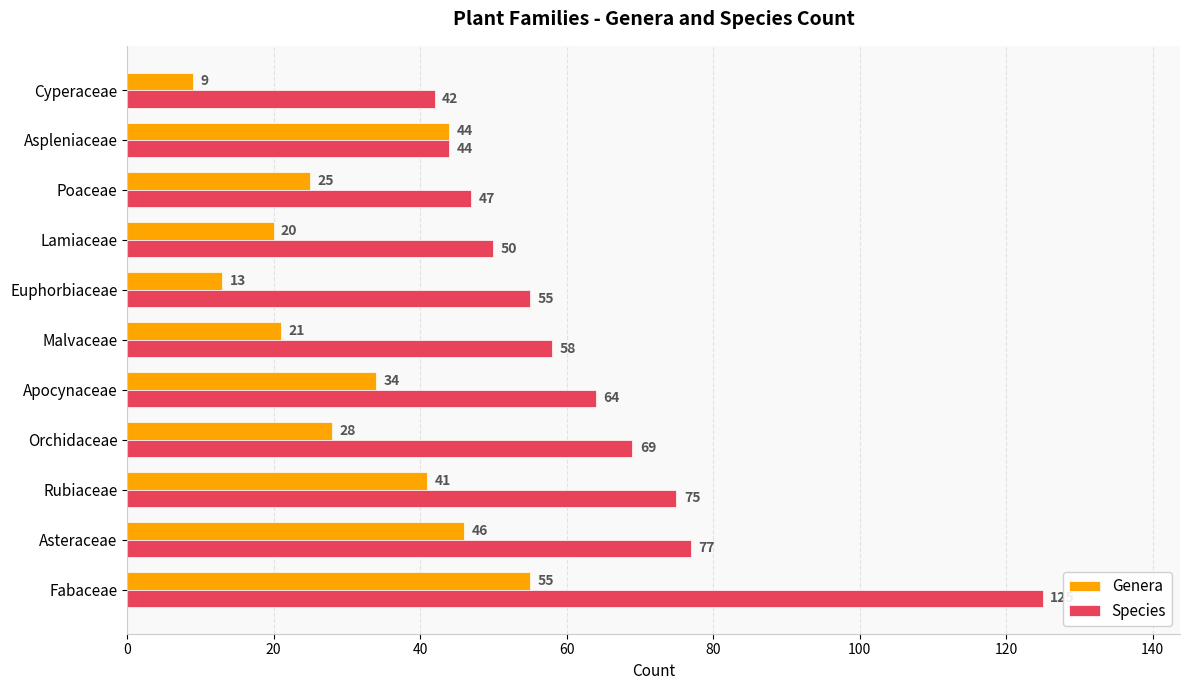

List the series in order of their overall mean, lowest first.

Genera, Species